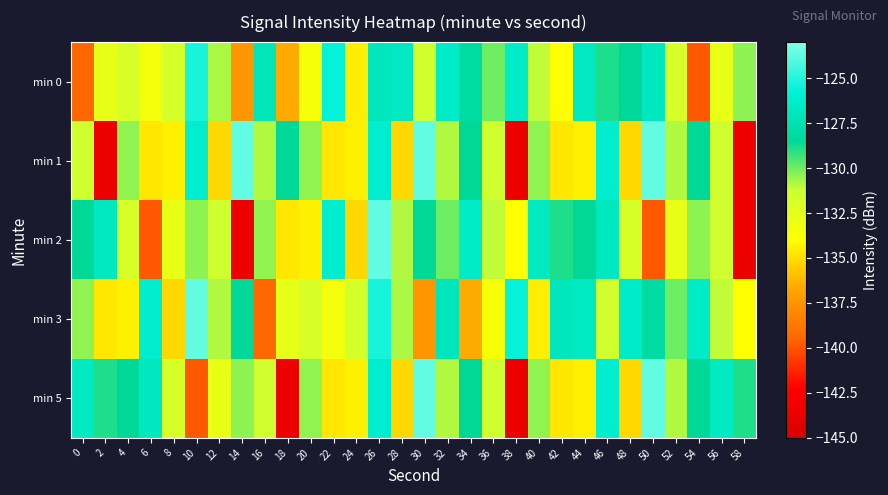

Which category has the highest value across all series?

14